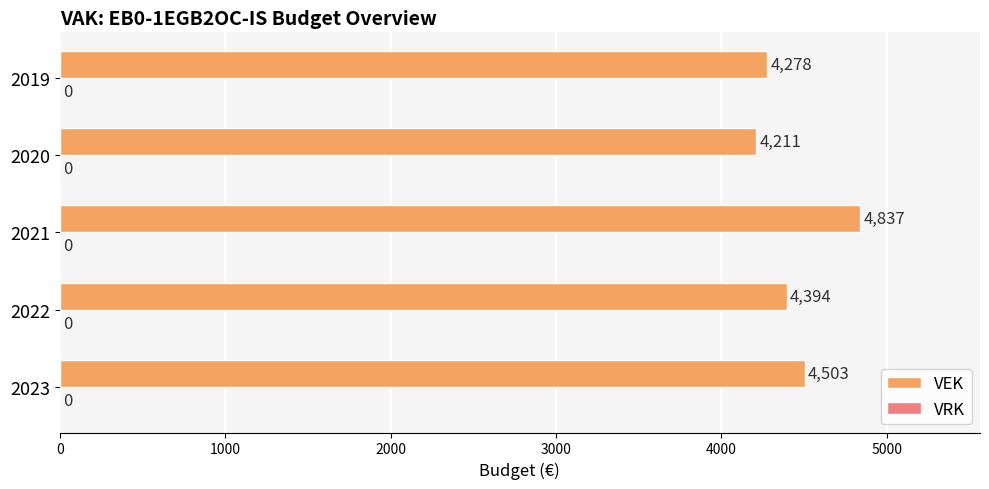

What is the difference between the maximum and minimum values?

626